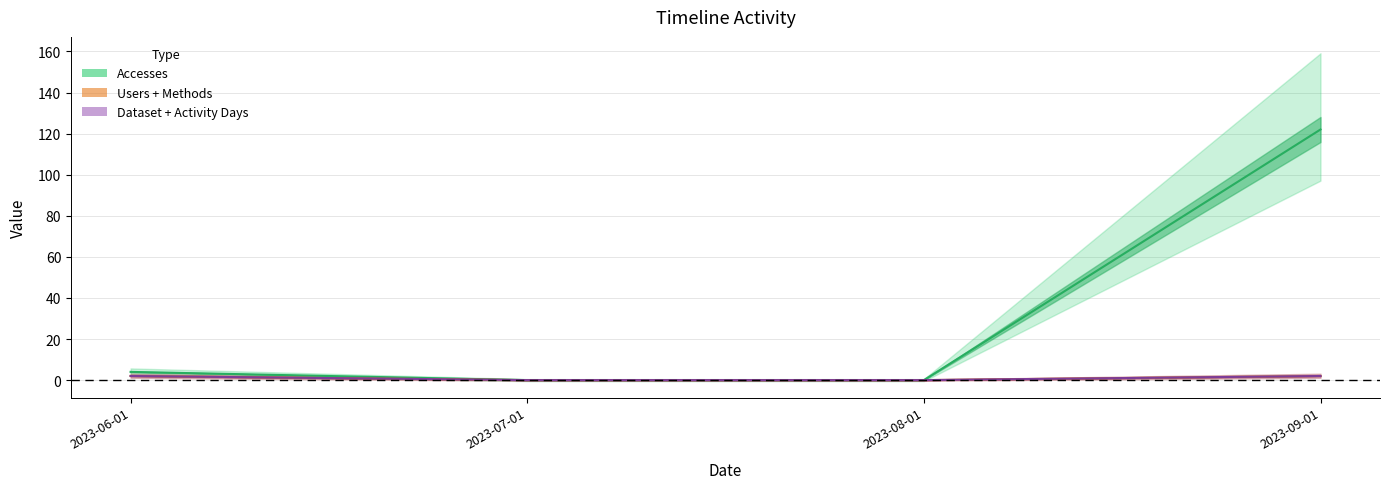

What is the average value of the Accesses series?

32